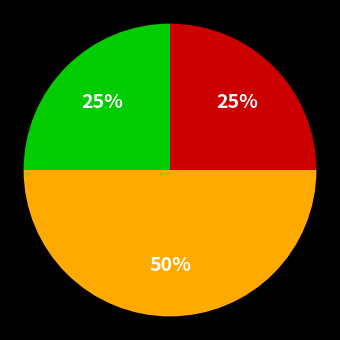

To the nearest percent, what is the average slice percentage?

33%